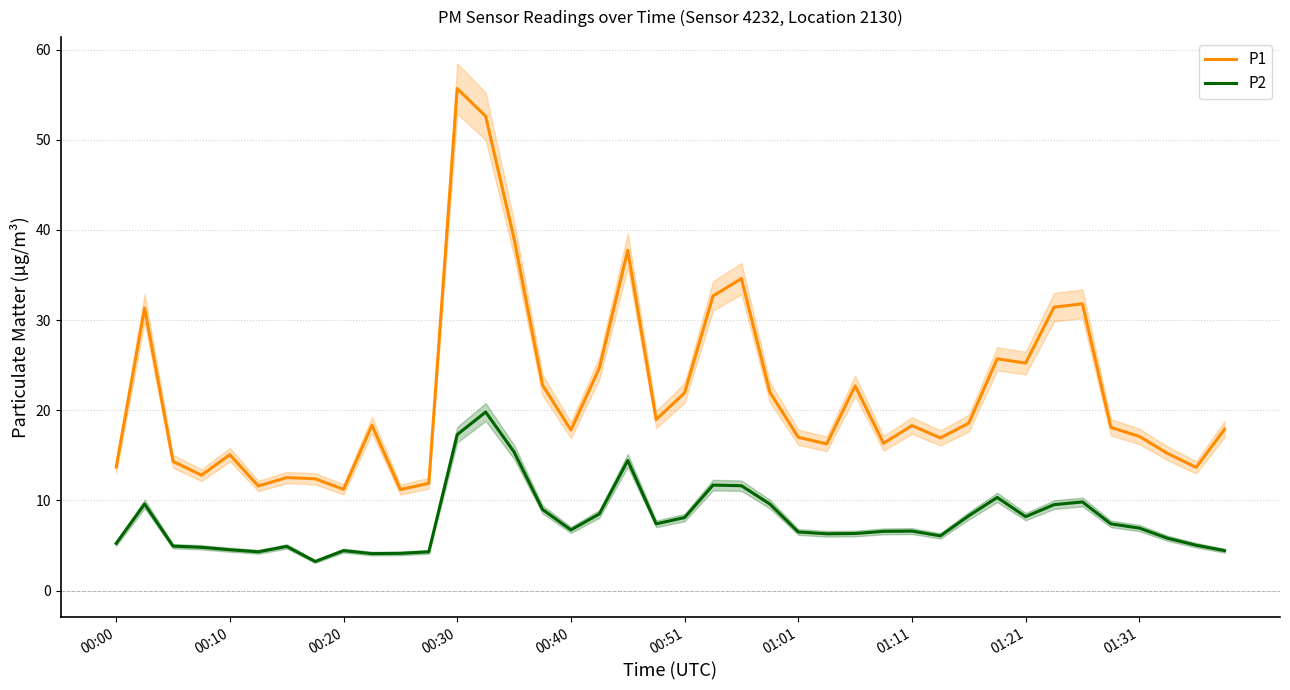

How many lines are shown in the chart?

2